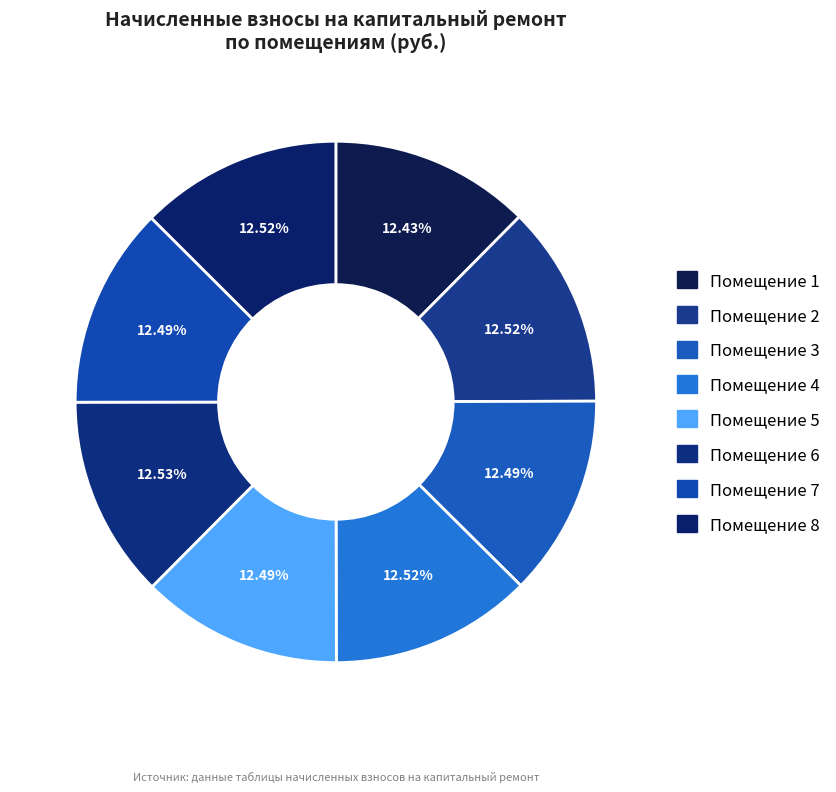

How many segments does this pie chart have?

8